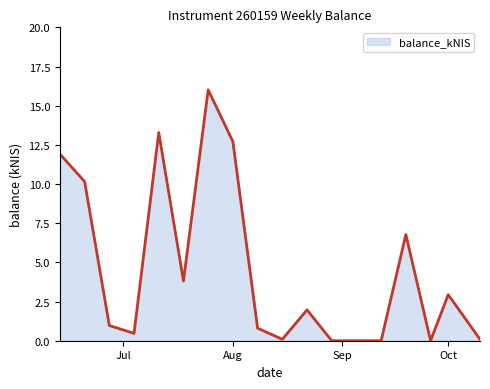

What is the difference between the maximum and minimum values?

16.0